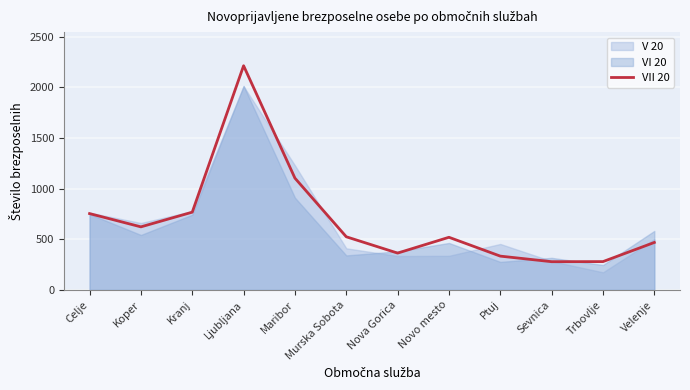

What position from the left is Celje?

1